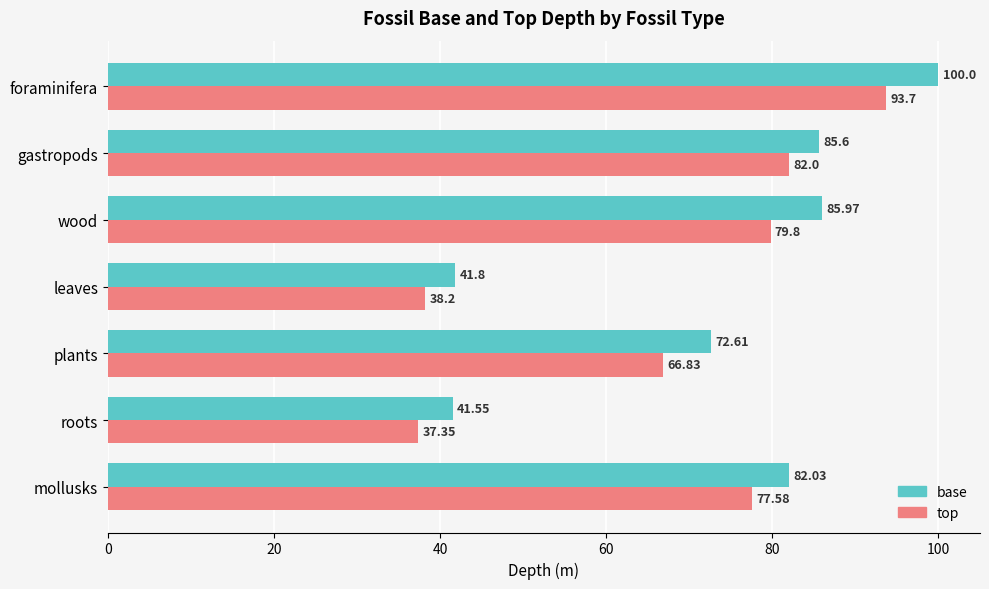

Rank the categories by top value from highest to lowest.

foraminifera, gastropods, wood, mollusks, plants, leaves, roots